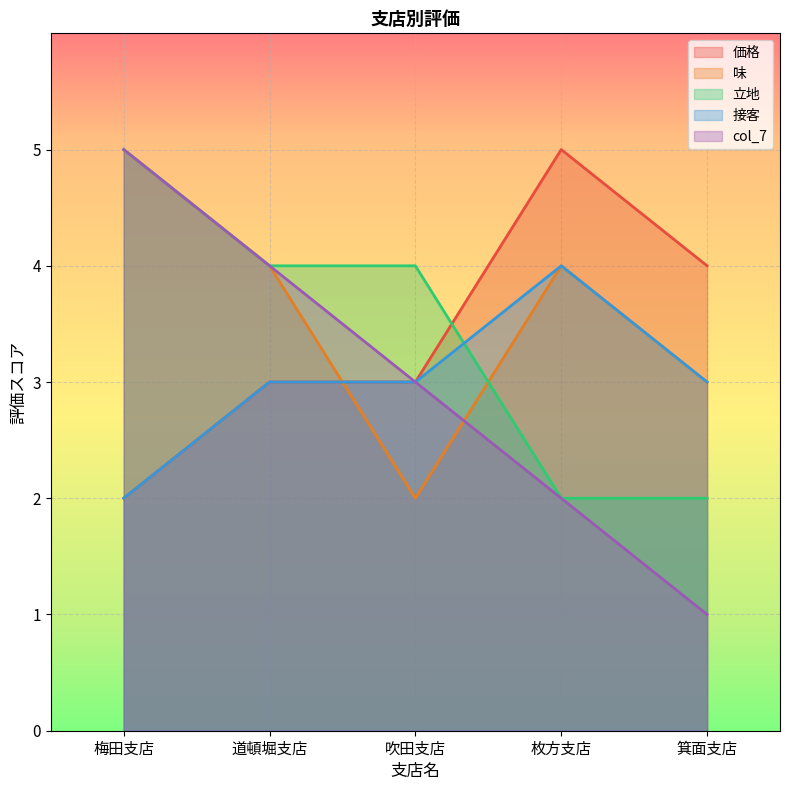

Reading right to left, what are all the values shown in this chart?

価格: 箕面支店=4	枚方支店=5	吹田支店=3	道頓堀支店=3	梅田支店=2
味: 箕面支店=3	枚方支店=4	吹田支店=2	道頓堀支店=4	梅田支店=5
立地: 箕面支店=2	枚方支店=2	吹田支店=4	道頓堀支店=4	梅田支店=5
接客: 箕面支店=3	枚方支店=4	吹田支店=3	道頓堀支店=3	梅田支店=2
col_7: 箕面支店=1	枚方支店=2	吹田支店=3	道頓堀支店=4	梅田支店=5